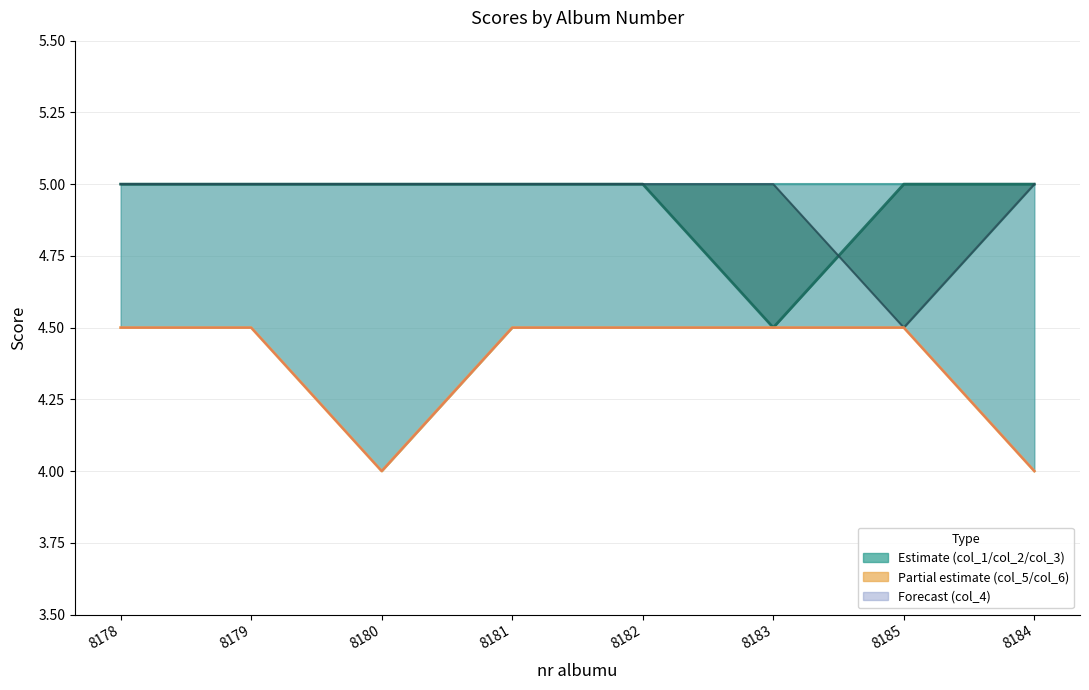

What is the label of the 7th point from the right?

8179